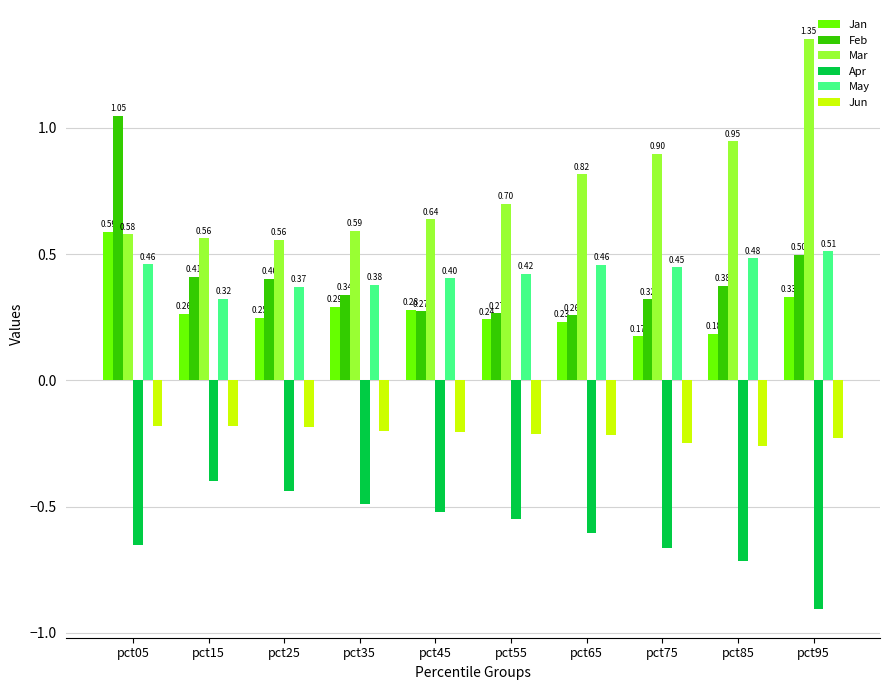

Rank the series at pct95 from highest to lowest value.

Mar, May, Feb, Jan, Jun, Apr